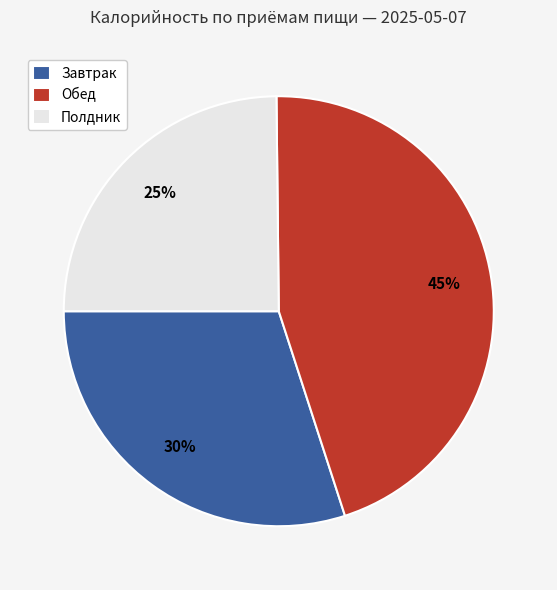

Is it true that Обед is 45% of the pie?

True